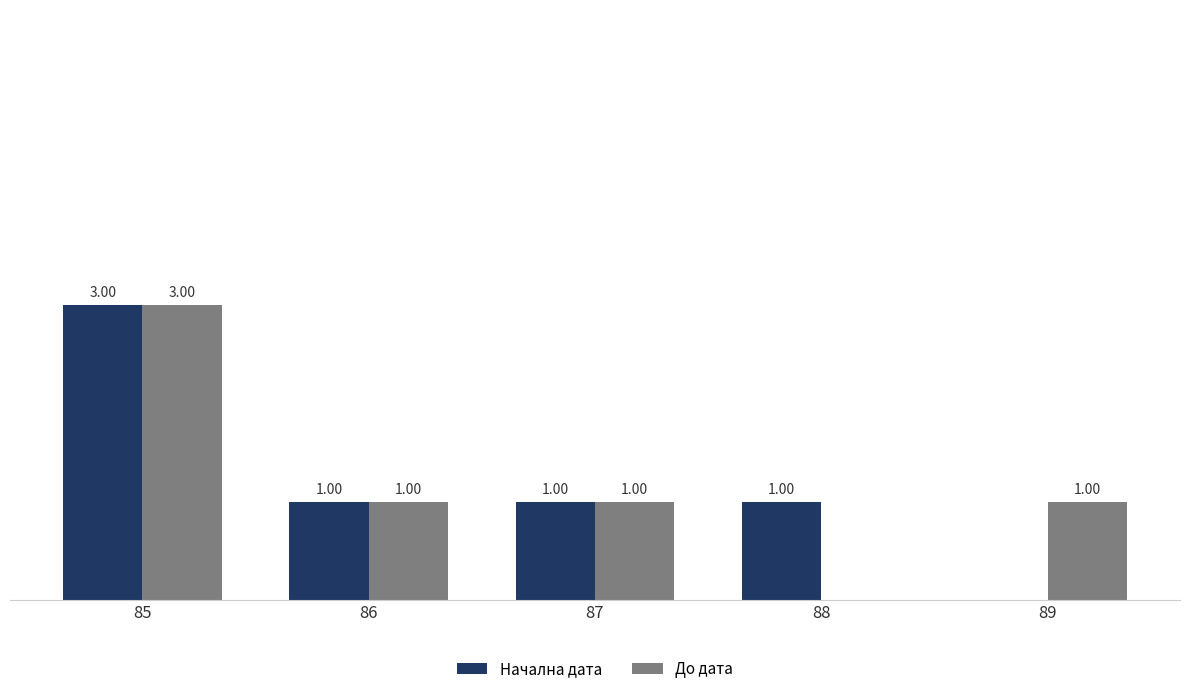

Between 87 and 88, which series saw the biggest shift?

До дата